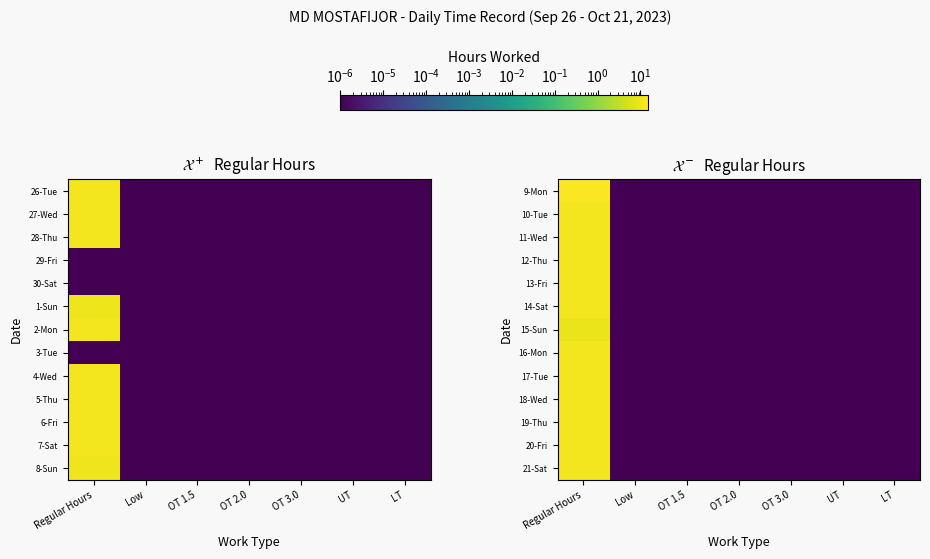

The value of 14-Sat at UT is 0.0. True or false?

False